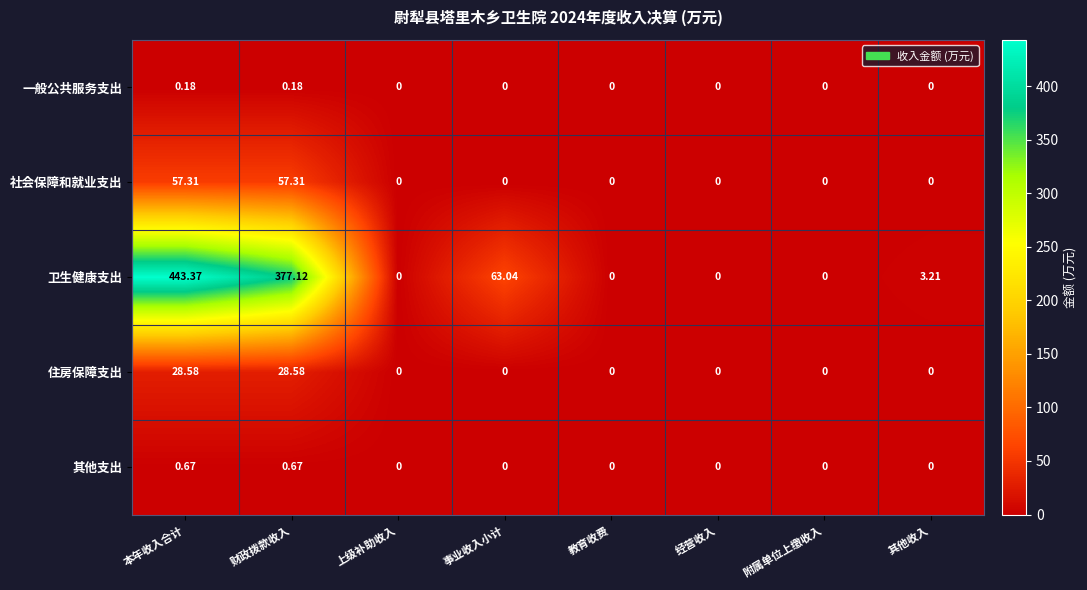

Which series has the largest range (max minus min)?

卫生健康支出